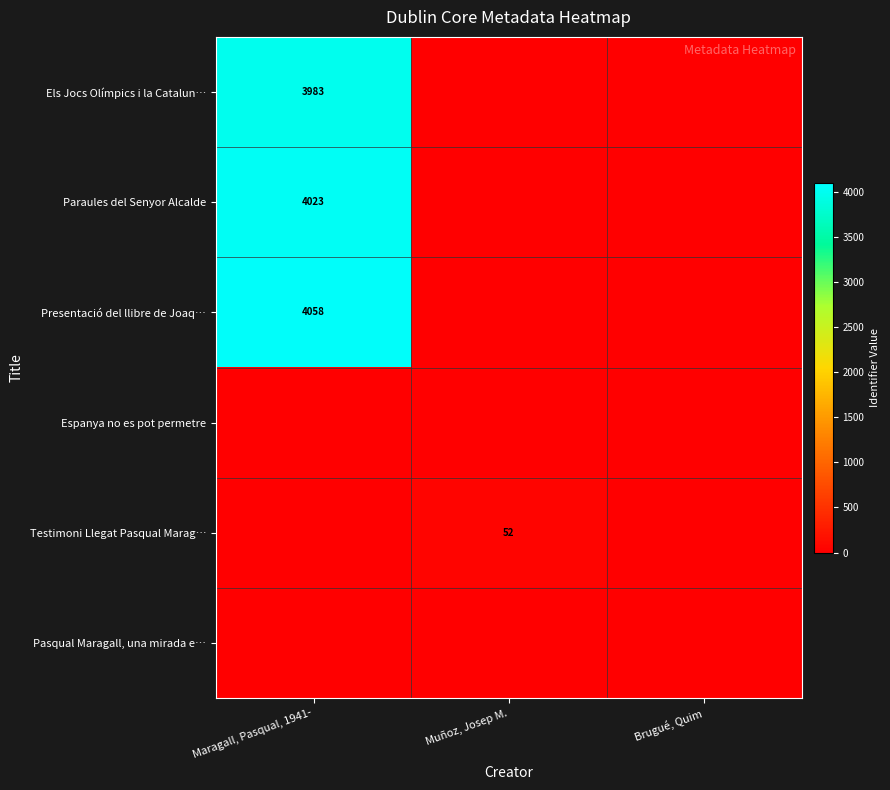

Between Muñoz, Josep M. and Maragall, Pasqual, 1941-, which is larger?

Maragall, Pasqual, 1941-